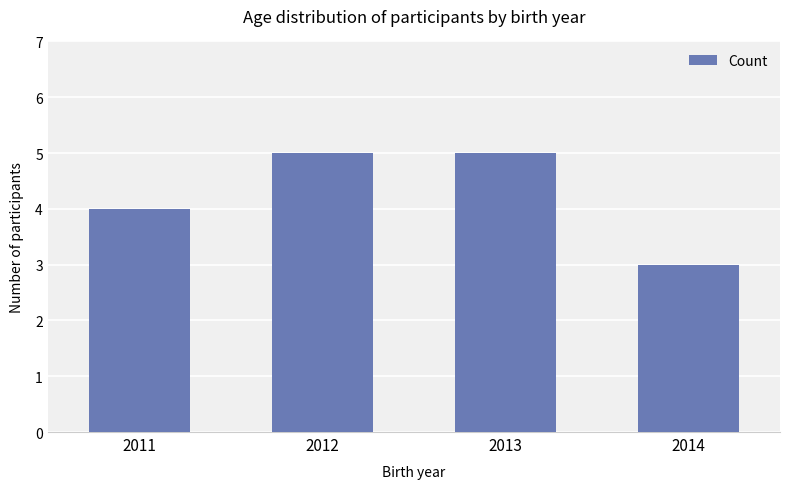

What is the difference between the maximum and minimum values?

2